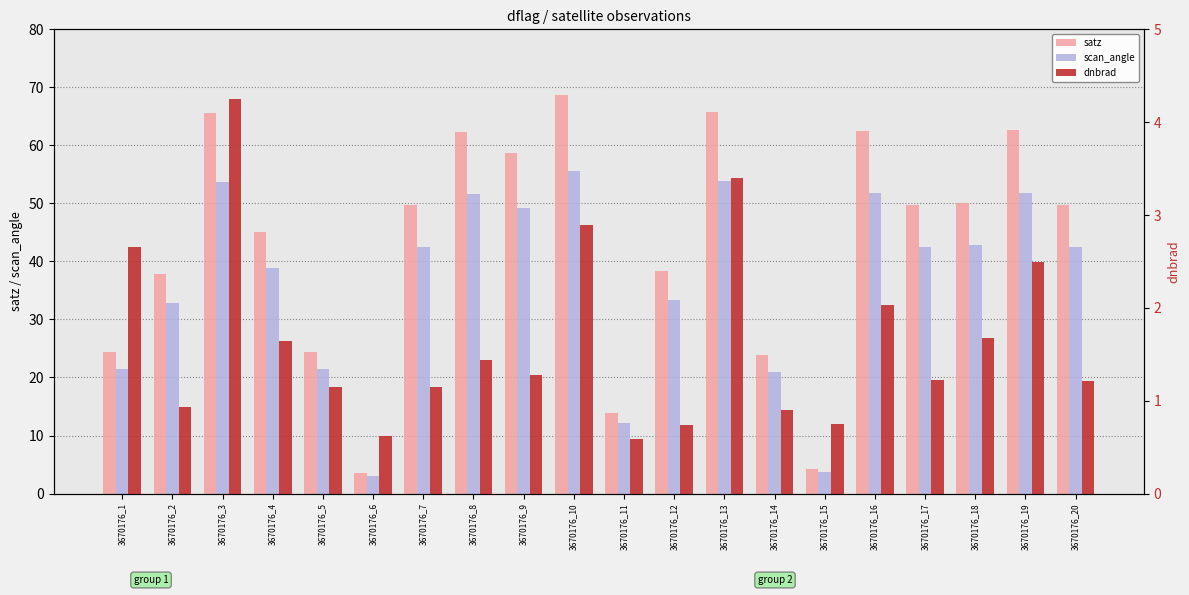

Between 3670176_5 and 3670176_13, which is larger?

3670176_13